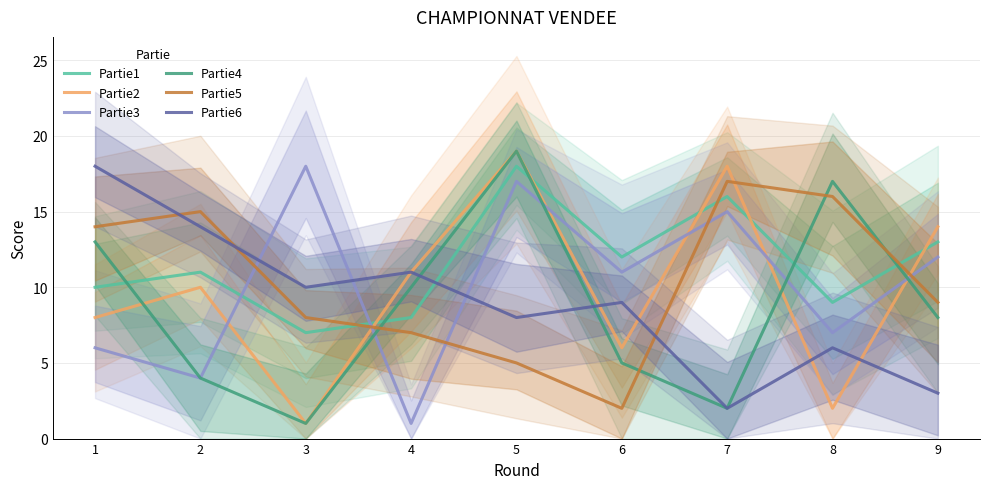

What is the total value across all series at 7?

70